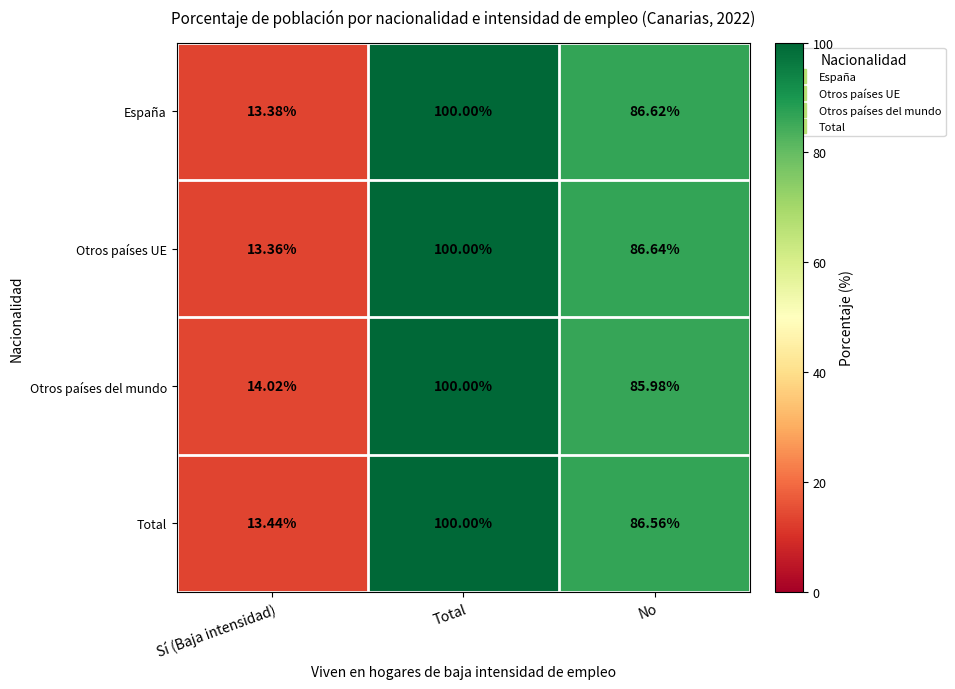

At No, list the series in order from smallest to largest.

Otros países del mundo, Total, España, Otros países UE